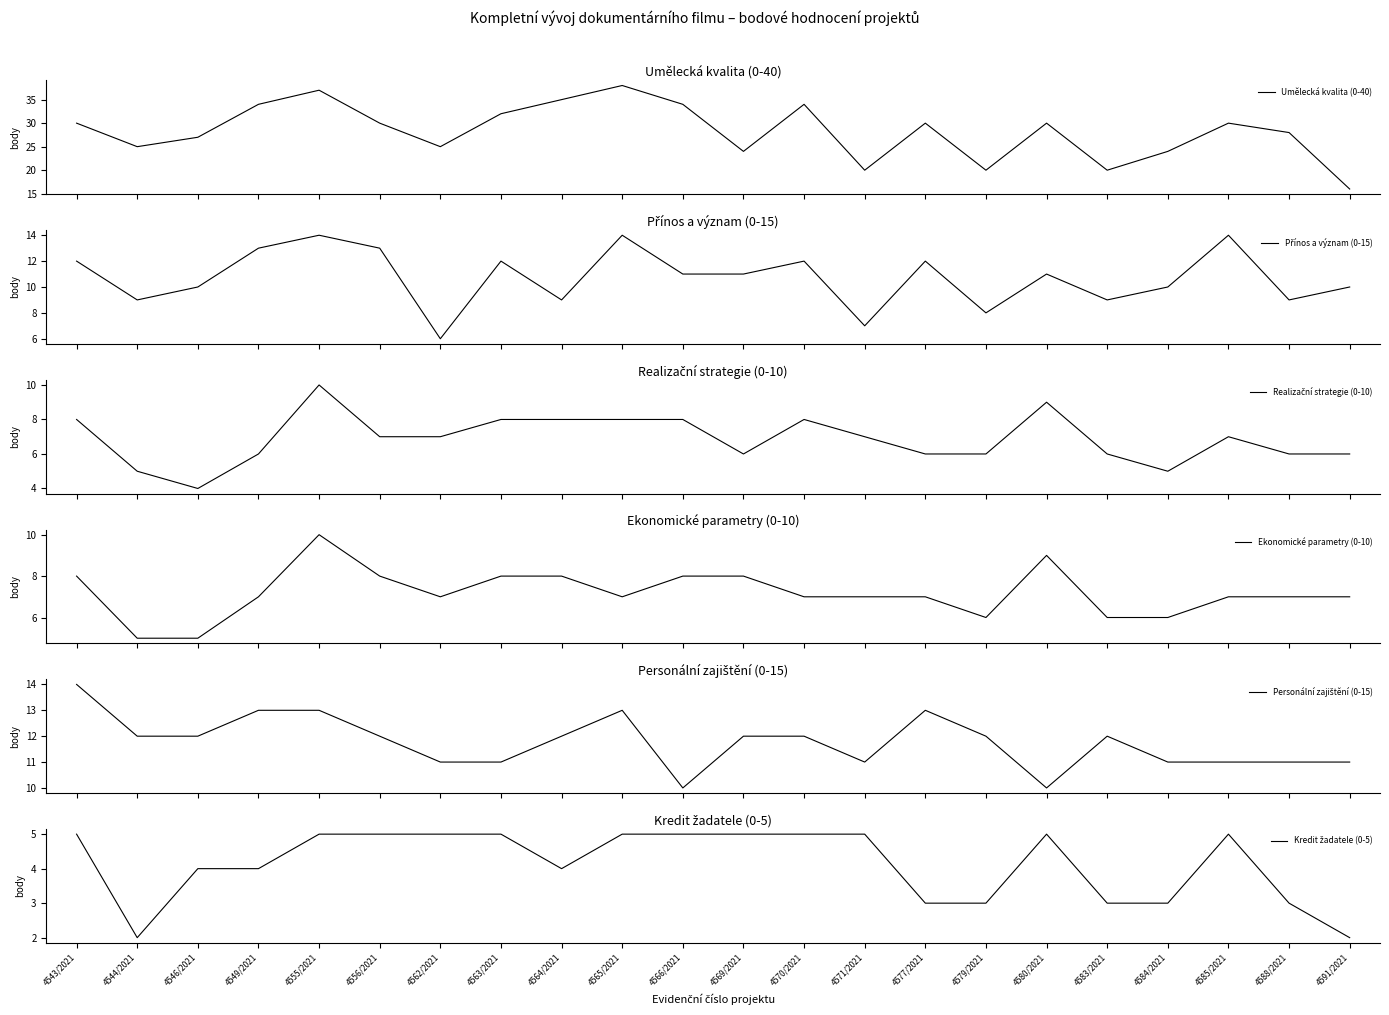

What is the value of the Umělecká kvalita (0-40) point at the 16th from the left?

20